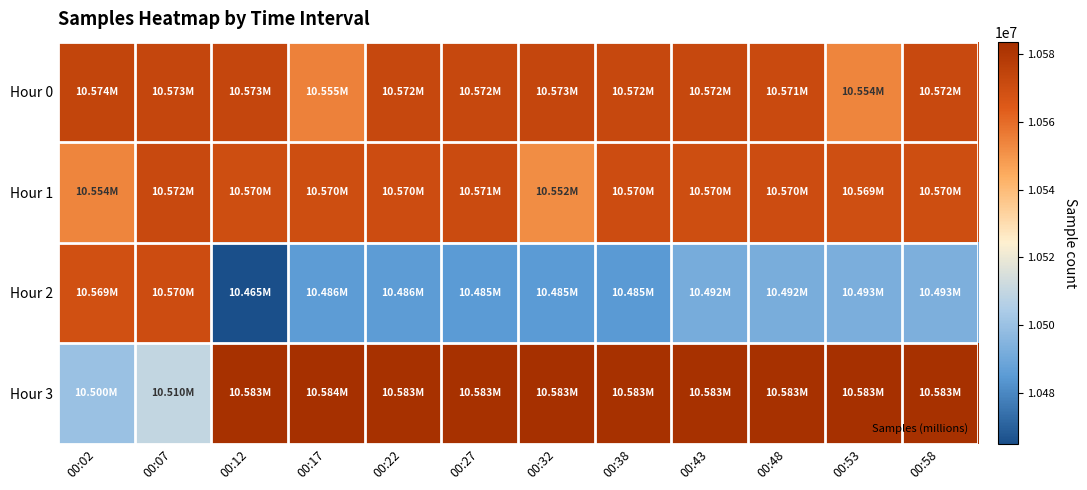

How many series are shown in this chart?

4